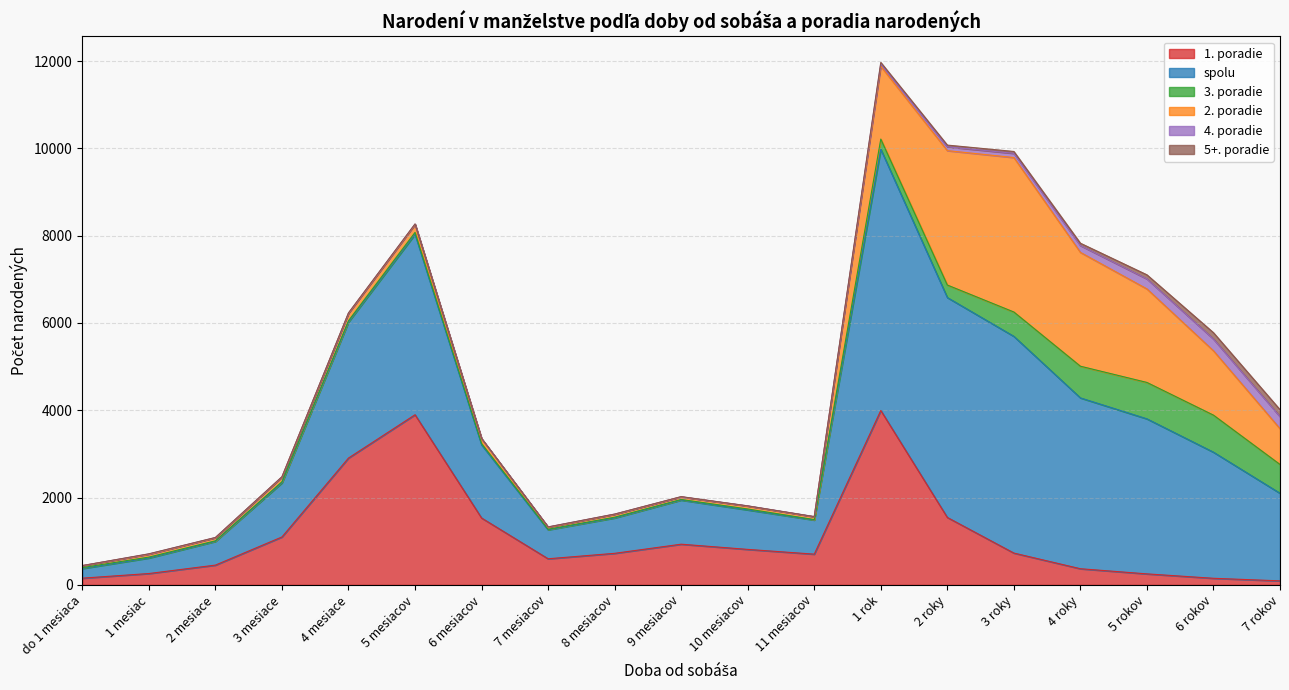

What is the minimum value for 1. poradie?

92